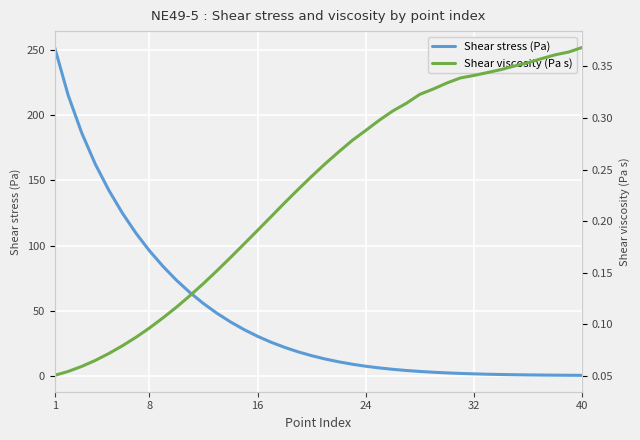

What is the smallest value displayed?

0.1